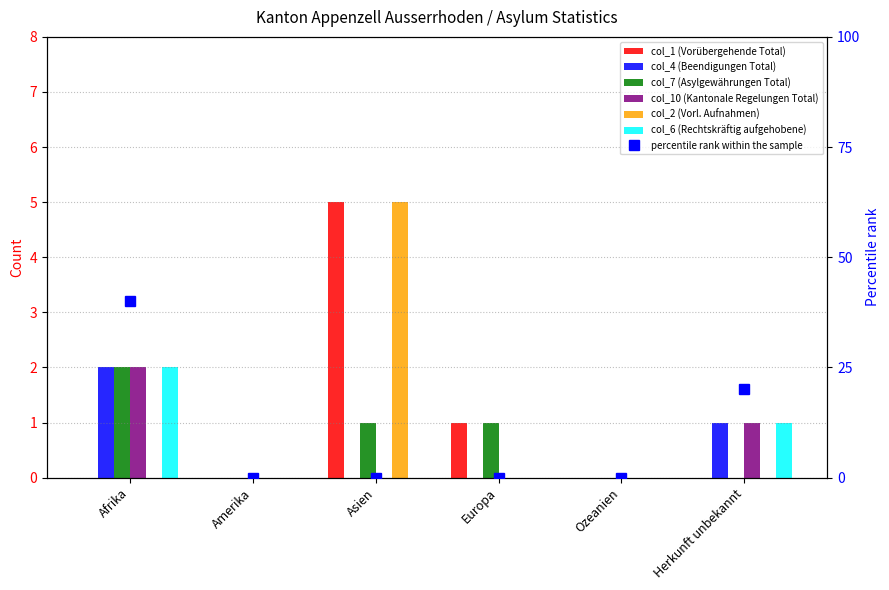

Is it true that col_7 (Asylgewährungen Total) equals 1 at Europa?

True